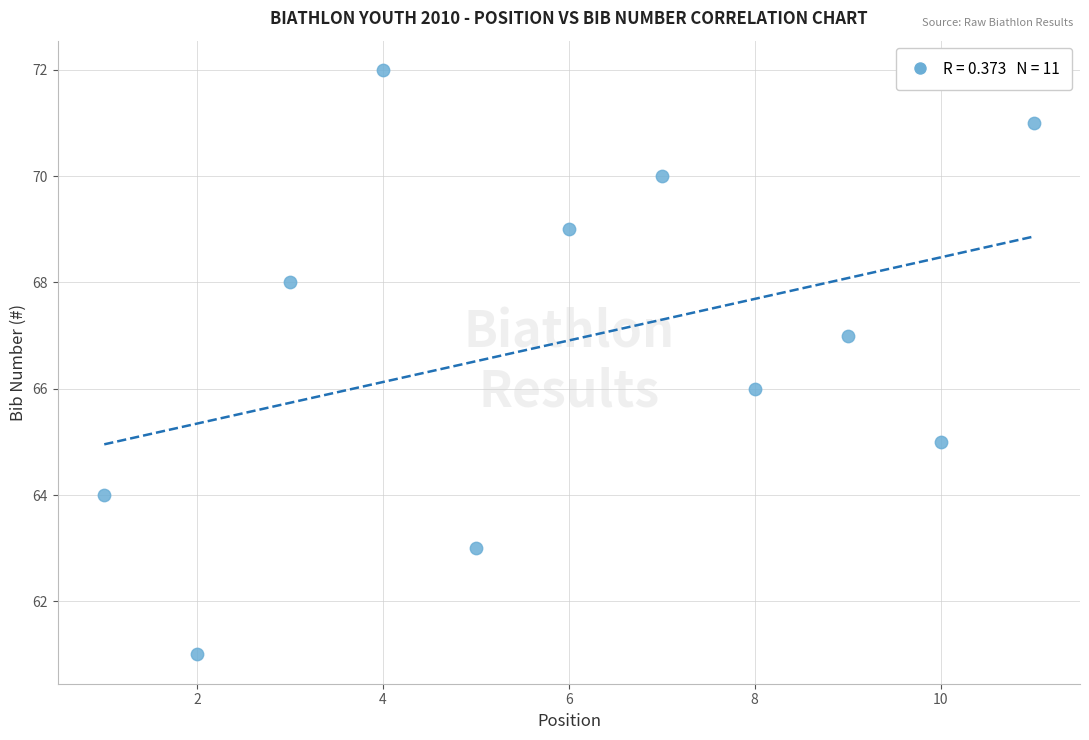

What is the average Y value?

67